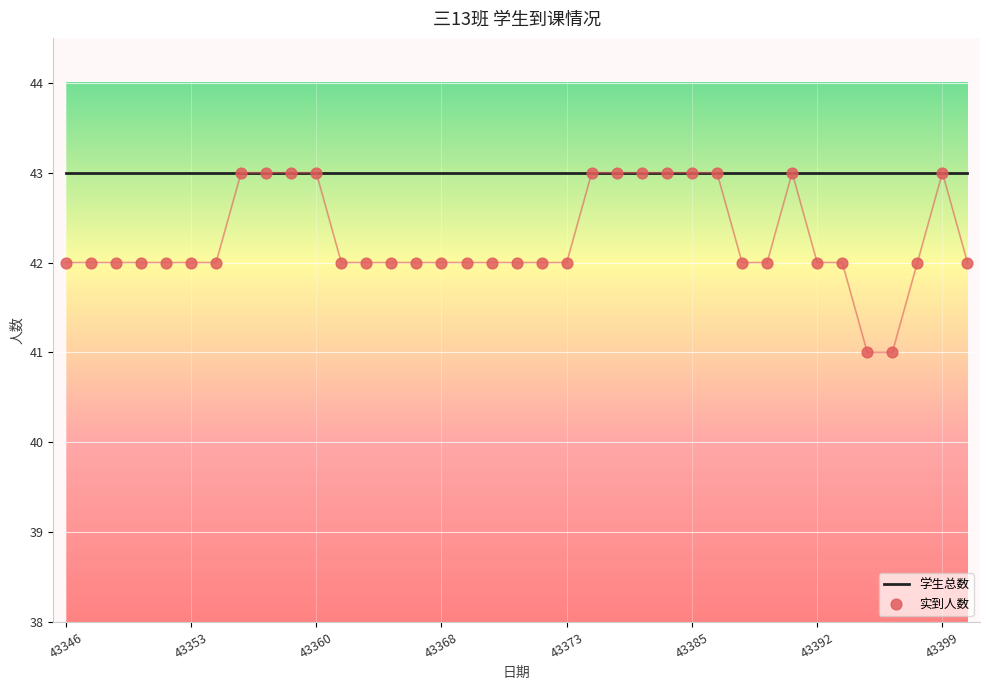

At which category is the sum across all series the highest?

43399